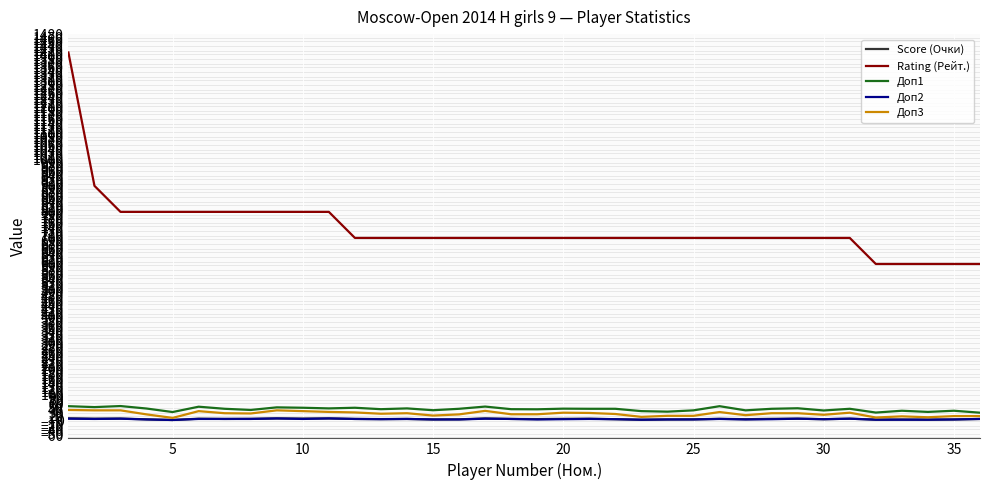

What is the minimum value for Score (Очки)?

1.0